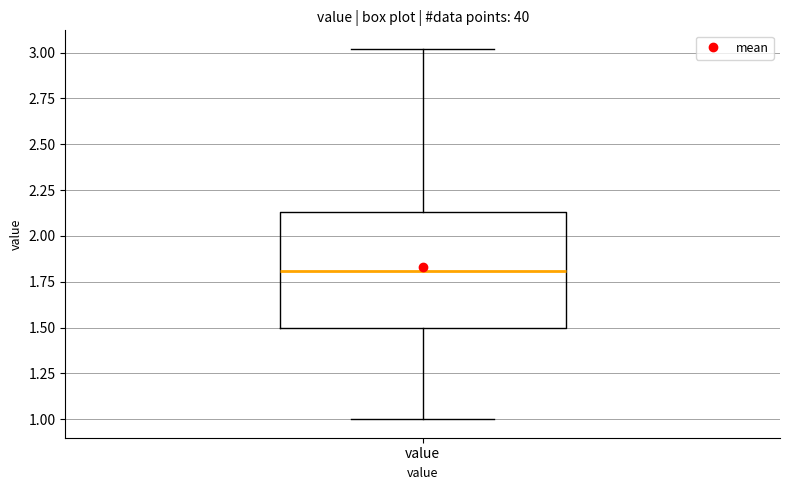

Read this box plot against the y-axis: the position of the median line, the range covered by the box, and the ends of both whiskers. The values are not printed on the chart, so give them approximately, as read against the axis.

median 1.80, box 1.50 to 2.15, whiskers 1.00 to 3.00